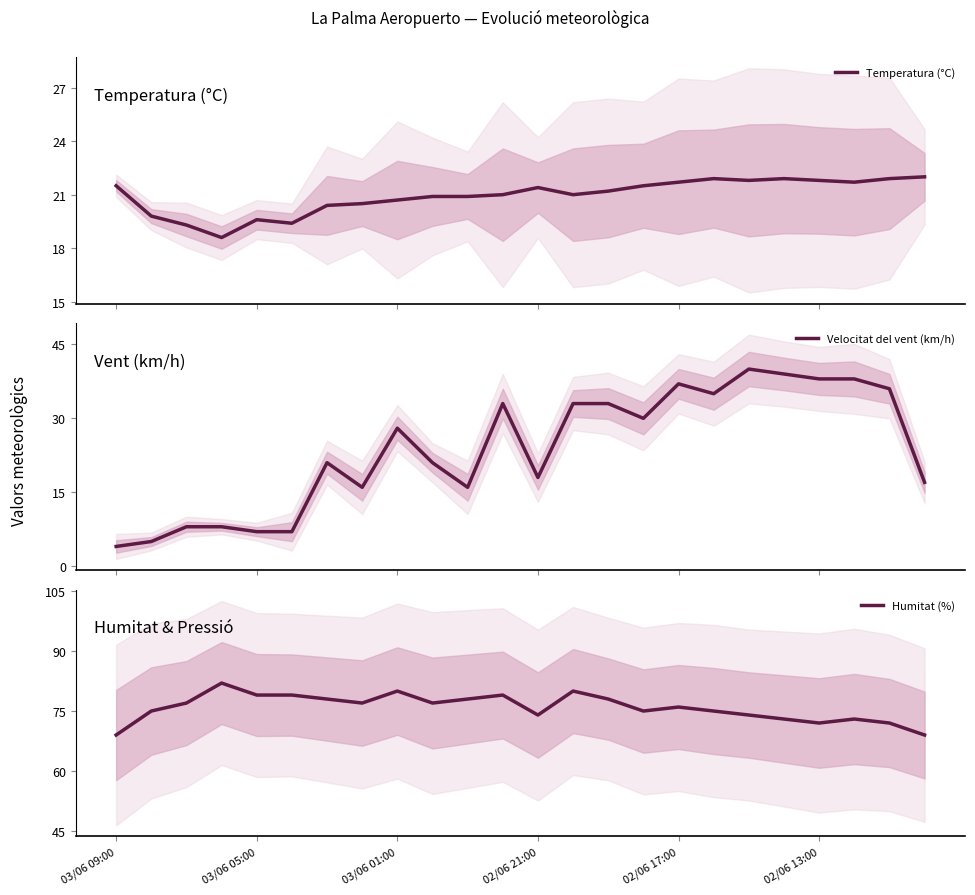

Reading right to left, what are all the values shown in this chart?

Temperatura (°C): 22.0	21.9	21.7	21.8	21.9	21.8	21.9	21.7	21.5	21.2	21.0	21.4	21.0	20.9	20.9	20.7	20.5	20.4	19.4	19.6	18.6	19.3	19.8	21.5
Velocitat del vent (km/h): 17.0	36.0	38.0	38.0	39.0	40.0	35.0	37.0	30.0	33.0	33.0	18.0	33.0	16.0	21.0	28.0	16.0	21.0	7.0	7.0	8.0	8.0	5.0	4.0
Humitat (%): 69.0	72.0	73.0	72.0	73.0	74.0	75.0	76.0	75.0	78.0	80.0	74.0	79.0	78.0	77.0	80.0	77.0	78.0	79.0	79.0	82.0	77.0	75.0	69.0